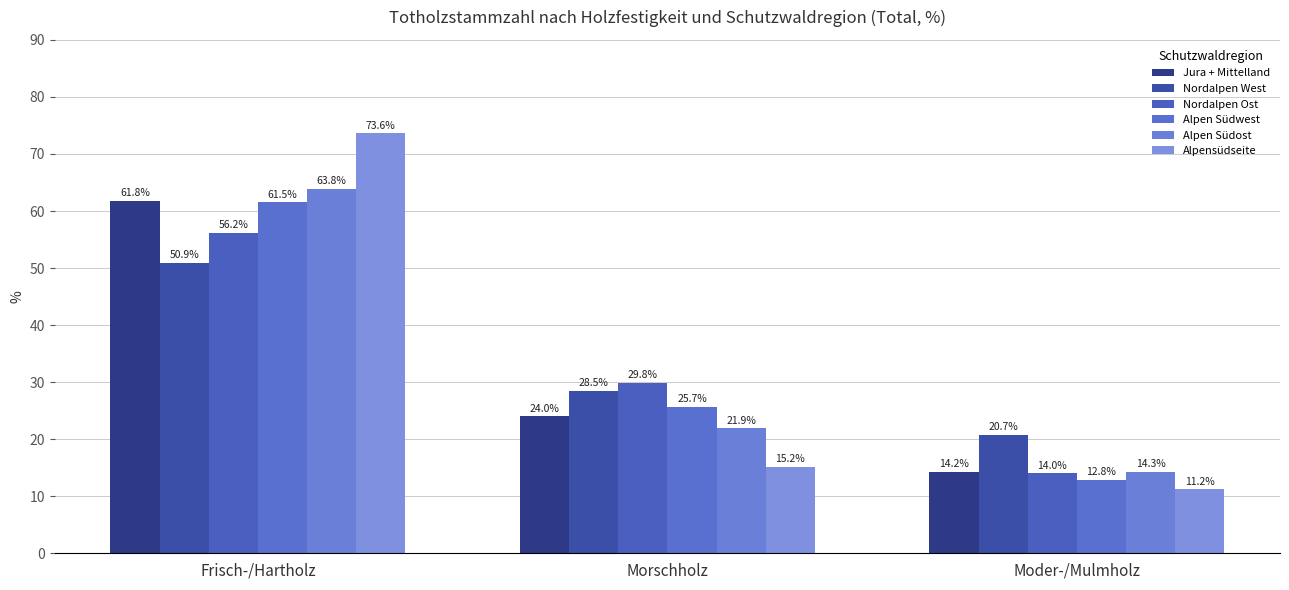

What is the sum of all Nordalpen Ost values?

100.0